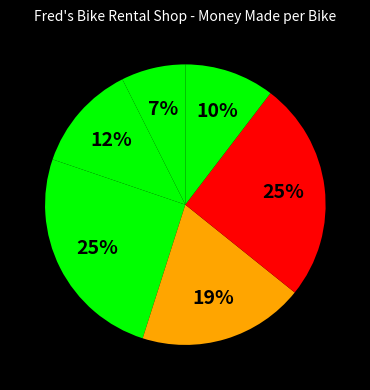

How many segments does this pie chart have?

6